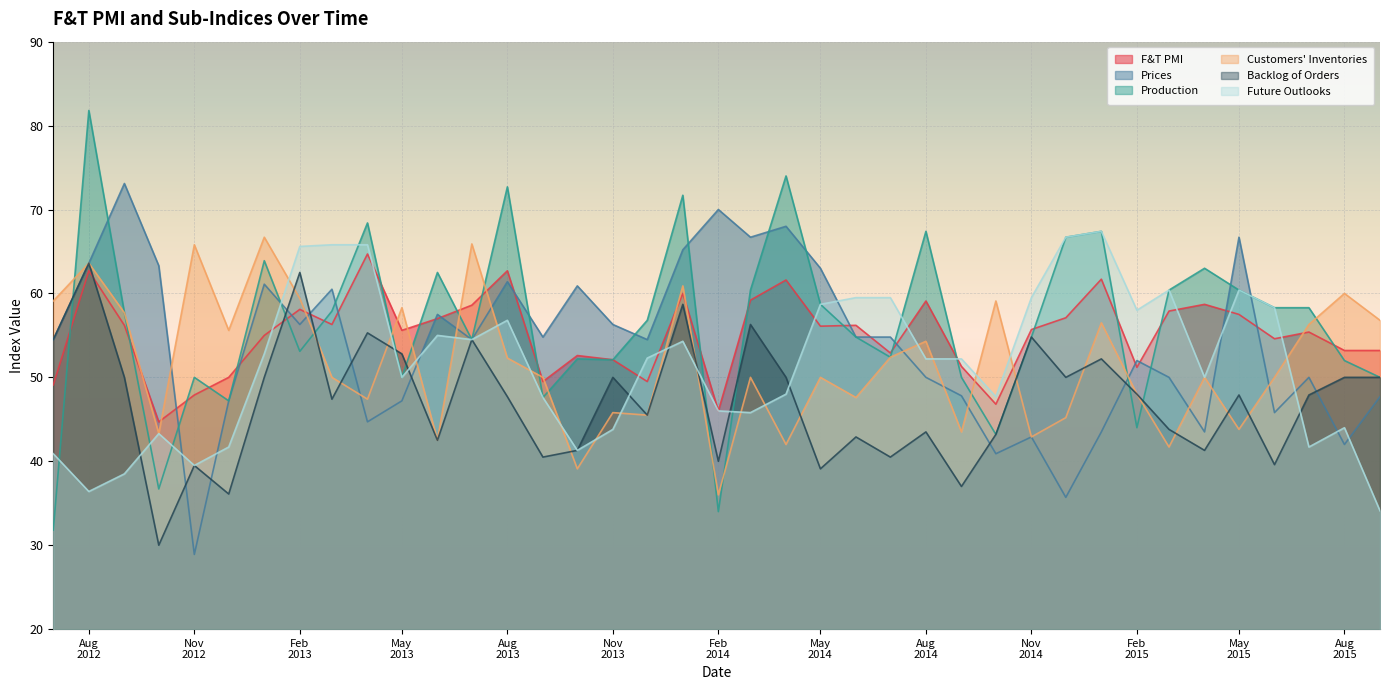

At which category does F&T PMI reach its first local peak?

Aug
2012